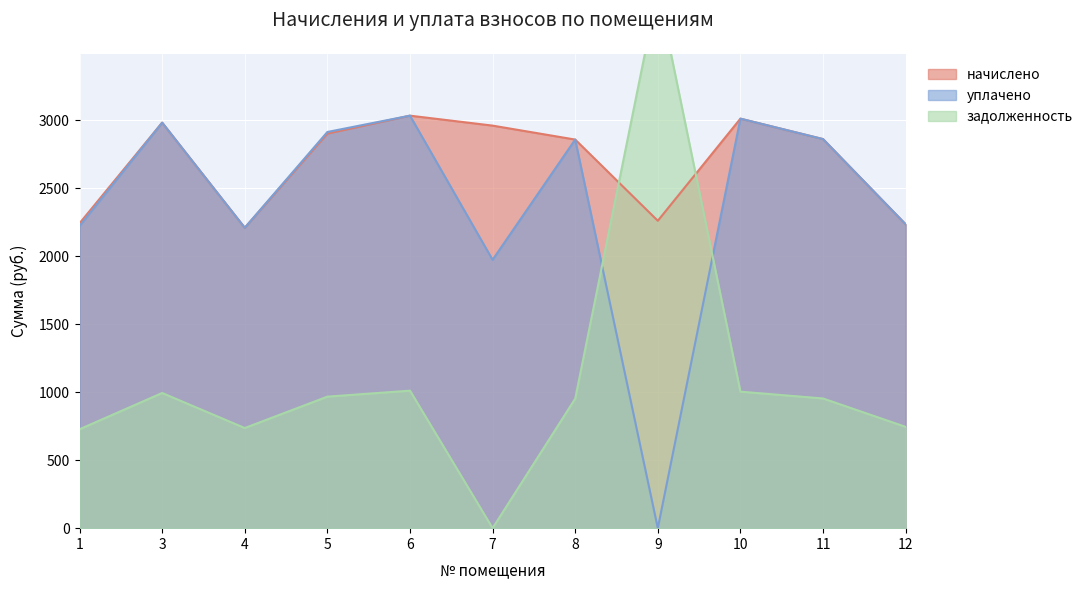

In начислено, how many points are higher than both neighbors (excluding endpoints)?

3